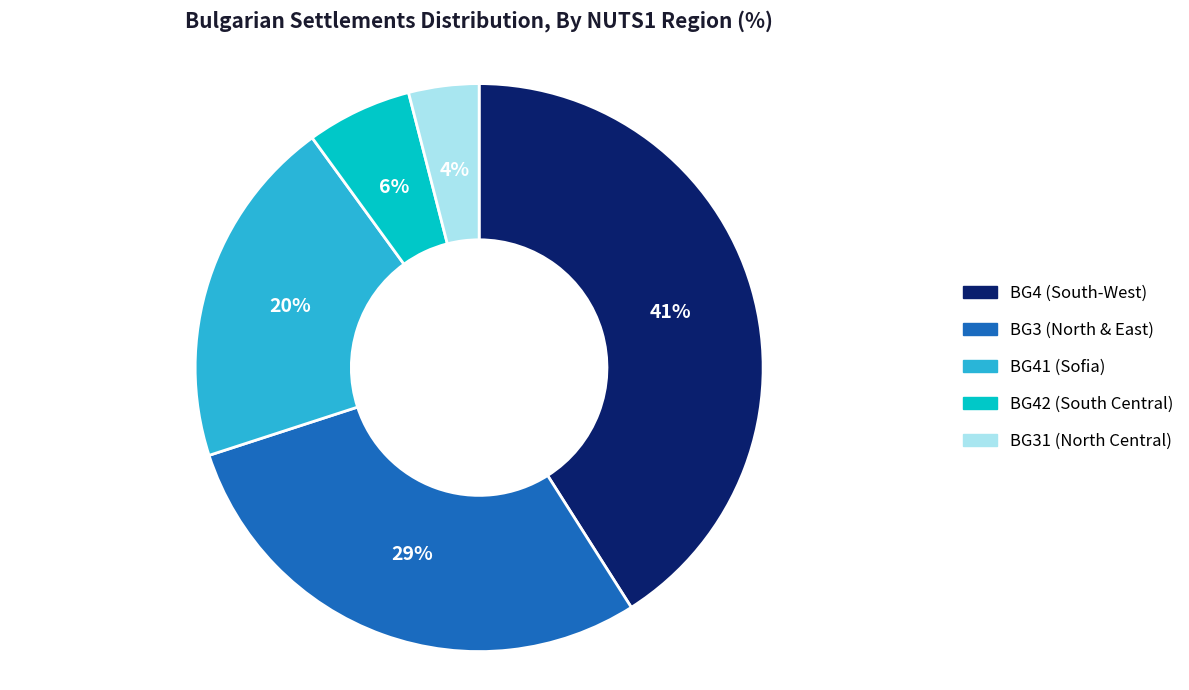

To the nearest percent, what is the difference between the largest and smallest slice percentages?

37%